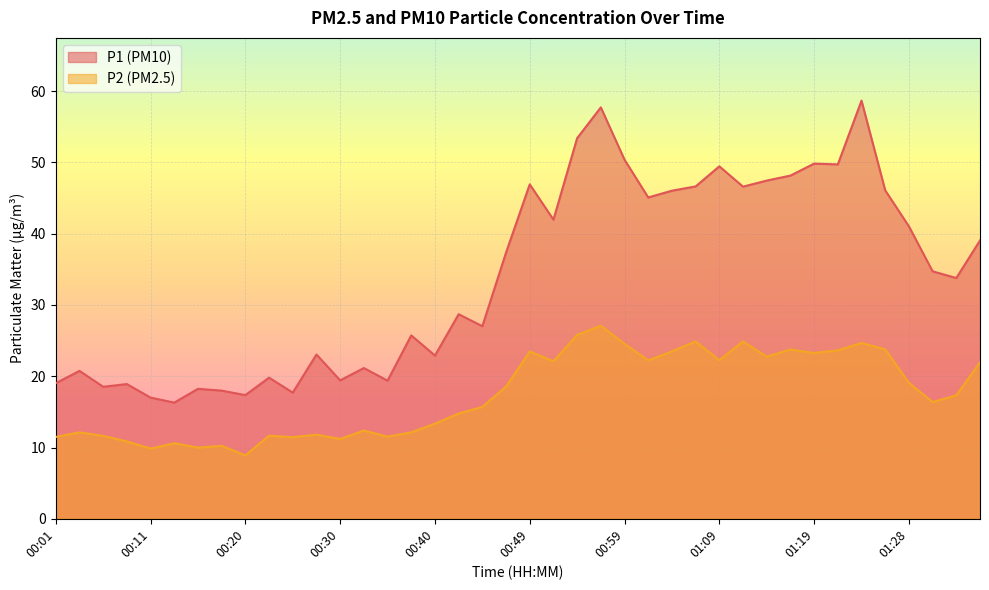

True or false: P2 and P1 intersect in this chart.

False